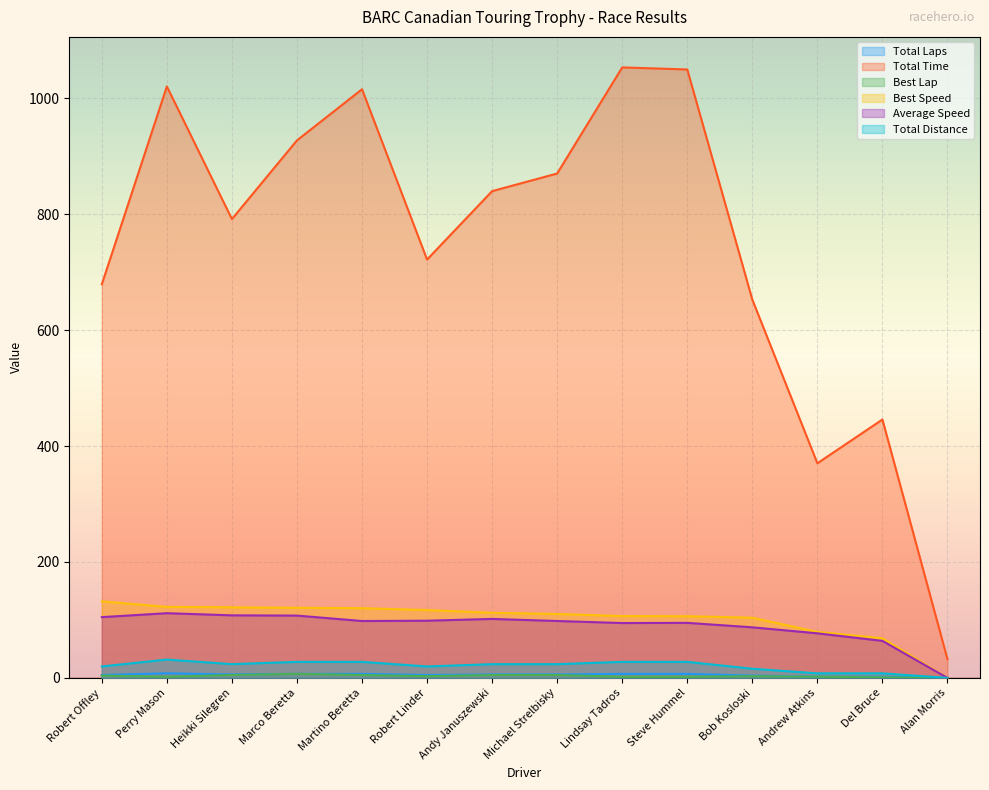

What is the total value across all series at Steve Hummel?

1287.9